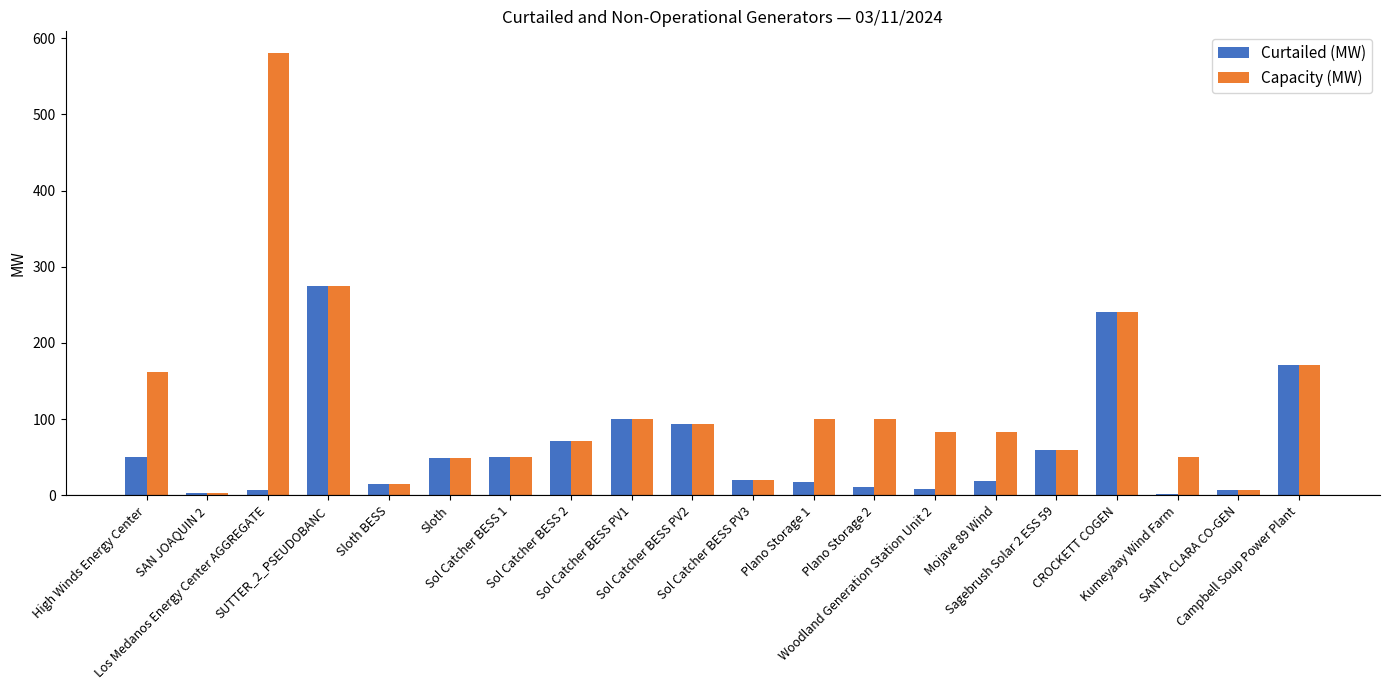

Between High Winds Energy Center and Woodland Generation Station Unit 2, which series saw the biggest shift?

Capacity (MW)